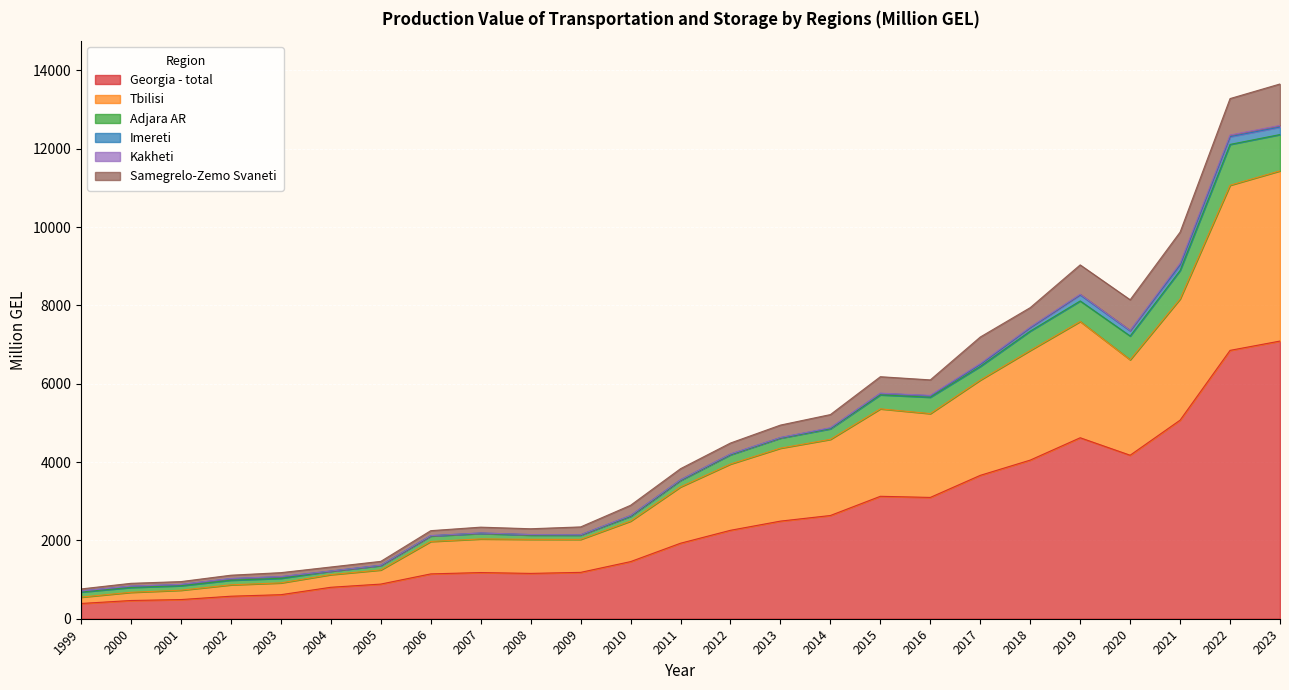

Does the chart display data point markers on the line(s)?

No